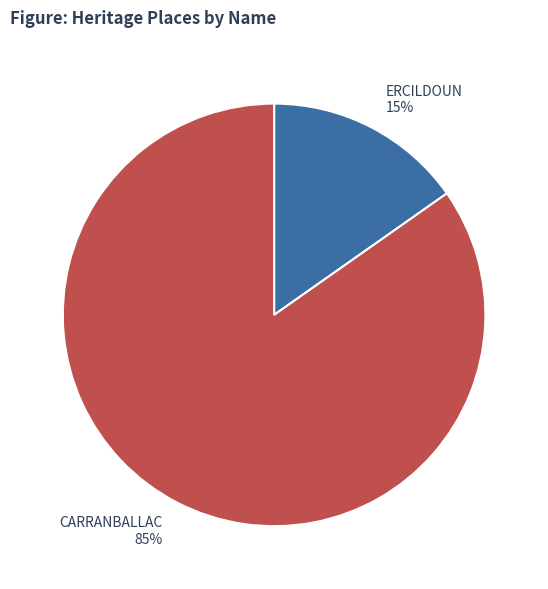

How many segments does this pie chart have?

2